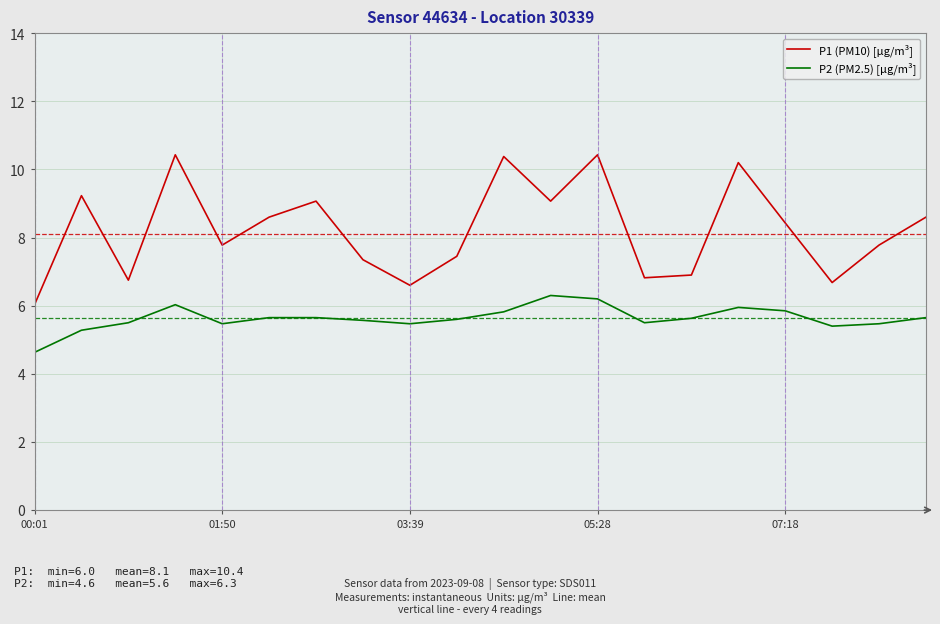

Rank the series by their maximum value, from lowest to highest.

P2 (PM2.5) [µg/m³], P1 (PM10) [µg/m³]